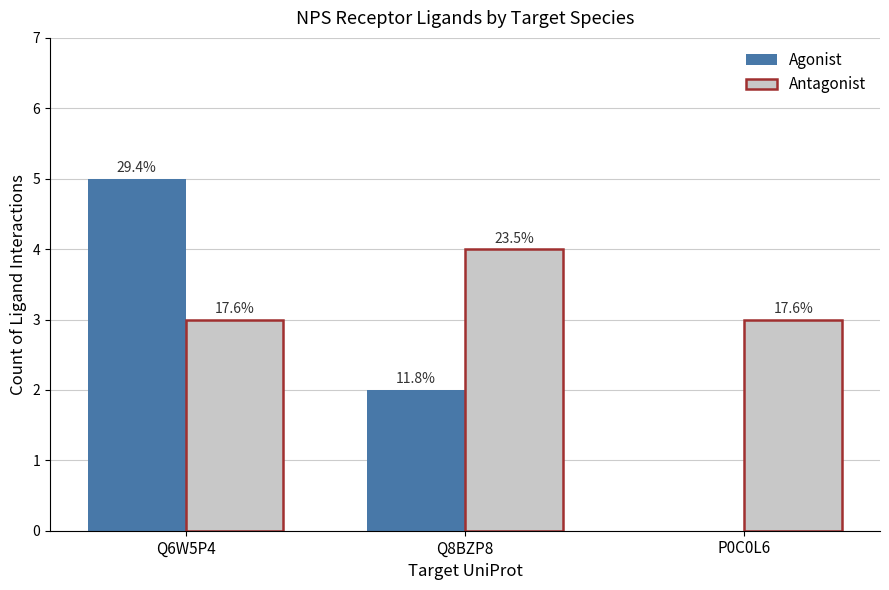

How many Antagonist values are between 3 and 4?

3